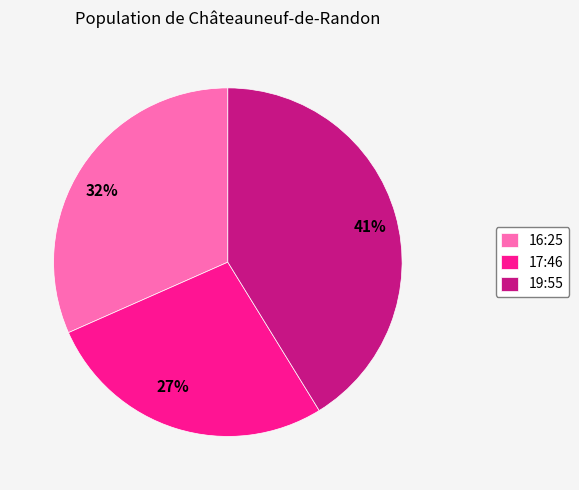

Count the number of slices in the pie.

3